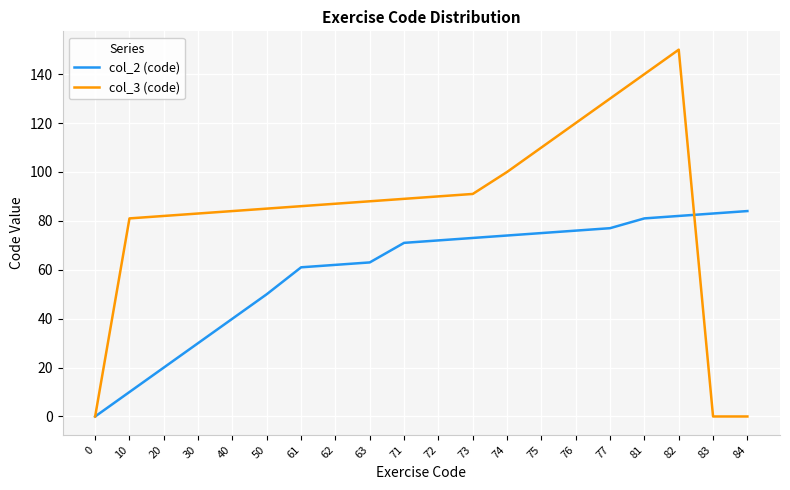

What is the average value of the col_3 (code) series?

85